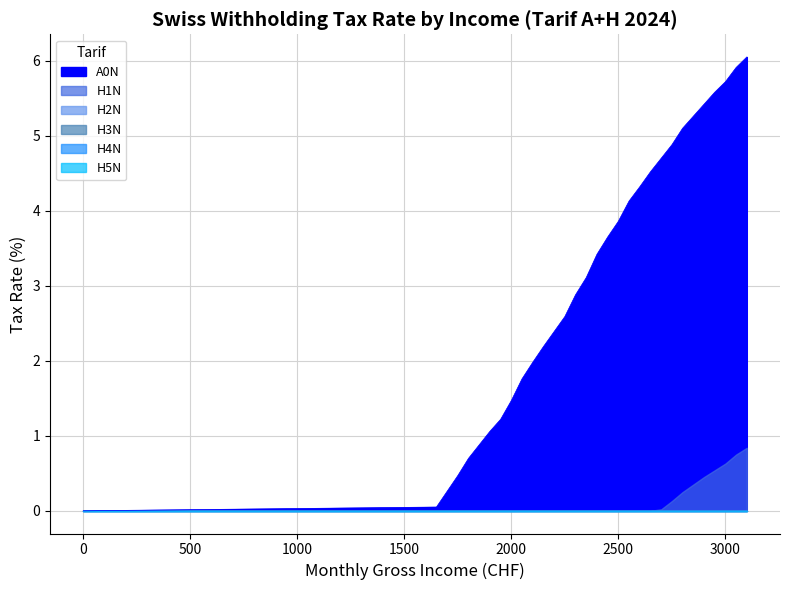

Between 2250 and 2450, which is larger?

2450